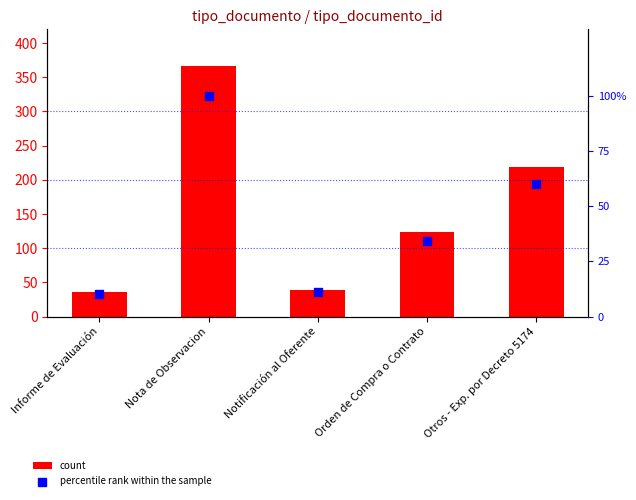

Is the value of count at Notificación al Oferente greater than the value of percentile rank within the sample at Orden de Compra o Contrato?

Yes